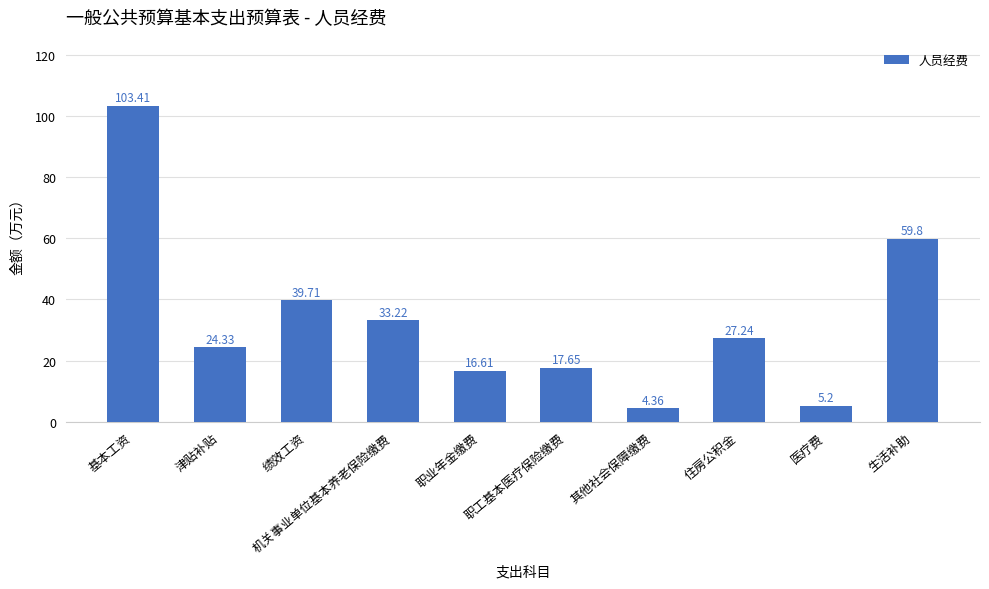

Which label corresponds to the largest value in the chart?

基本工资